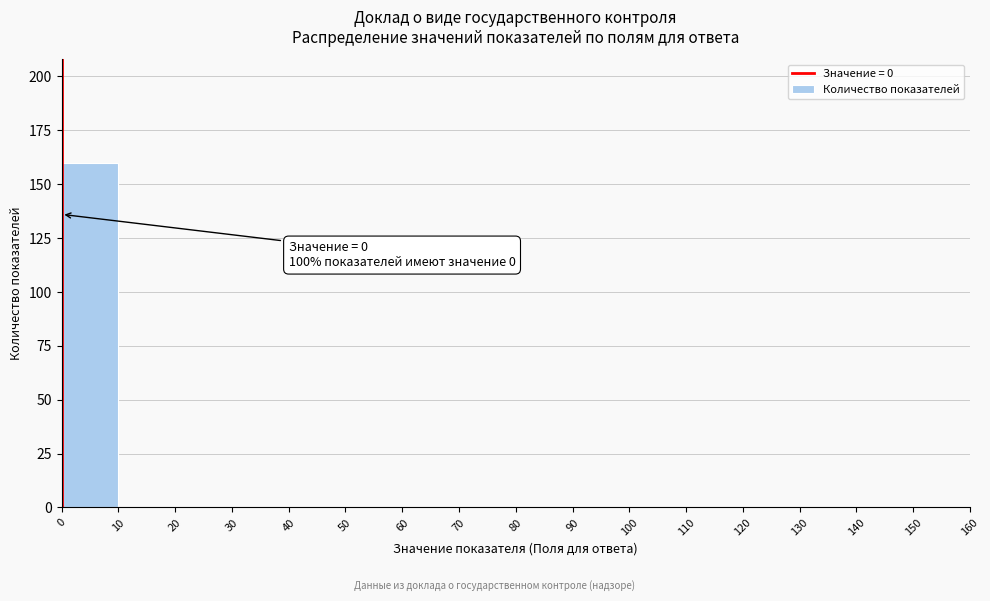

Over which range of the x-axis is the bar tallest?

0 to 10